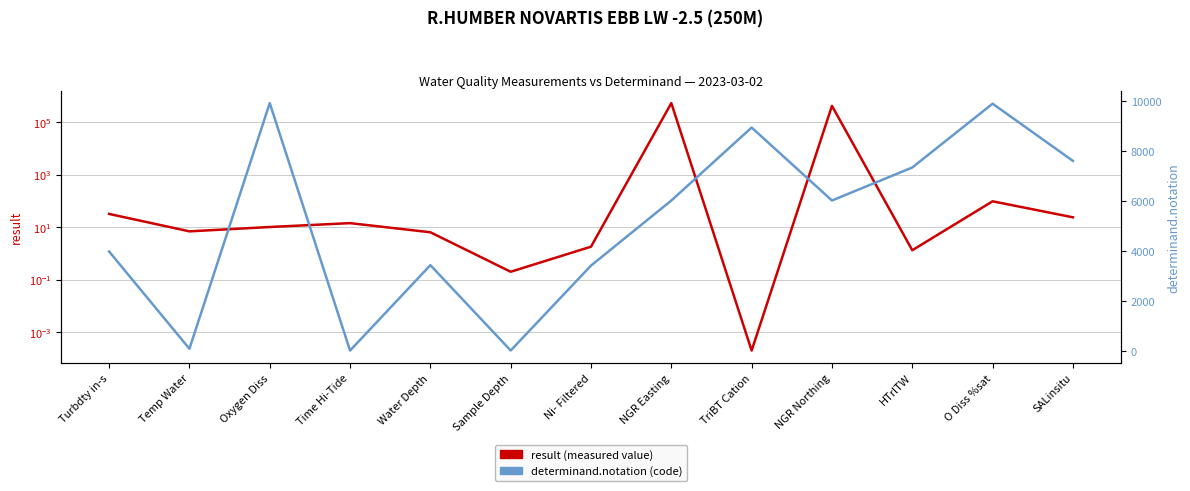

What is the sum of all result (measured value) values?

939159.4